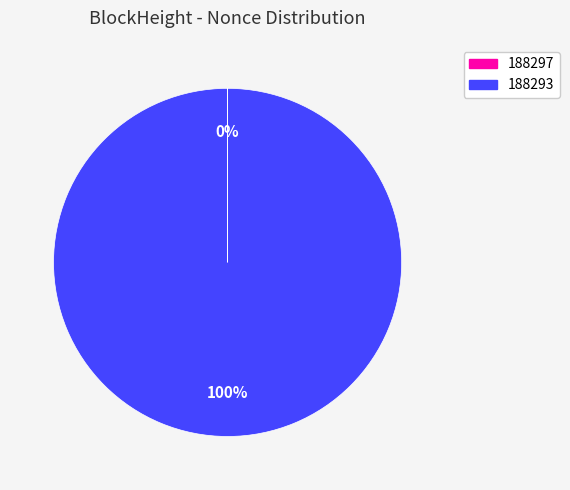

What is the largest slice in the pie chart?

188293